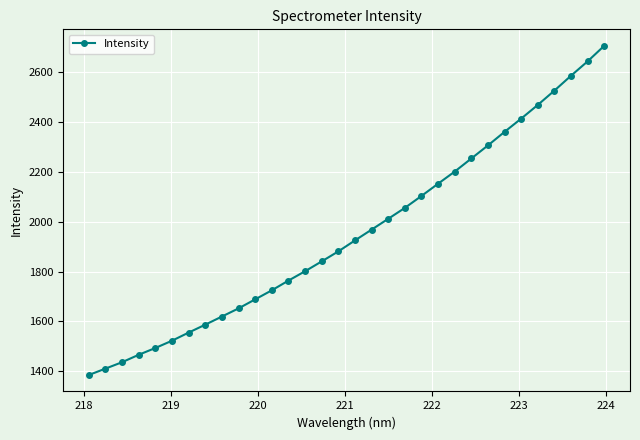

Reading left to right, extract all data points from this chart.

1385.9	1411.4	1437.1	1466.8	1494.0	1523.1	1555.7	1587.4	1619.9	1652.5	1688.7	1724.9	1763.8	1801.2	1840.6	1880.7	1924.6	1967.8	2011.1	2054.7	2102.5	2151.6	2200.1	2252.4	2304.8	2359.1	2412.0	2466.9	2524.1	2583.7	2641.2	2703.5